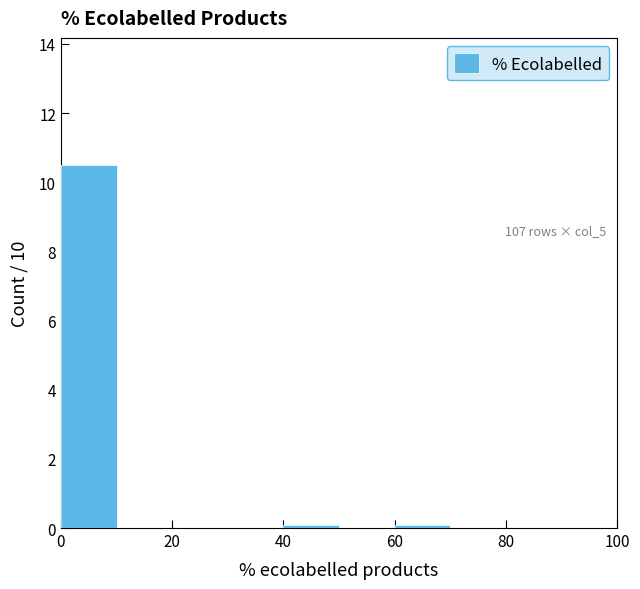

Over which range of the x-axis is the bar tallest?

0 to 10